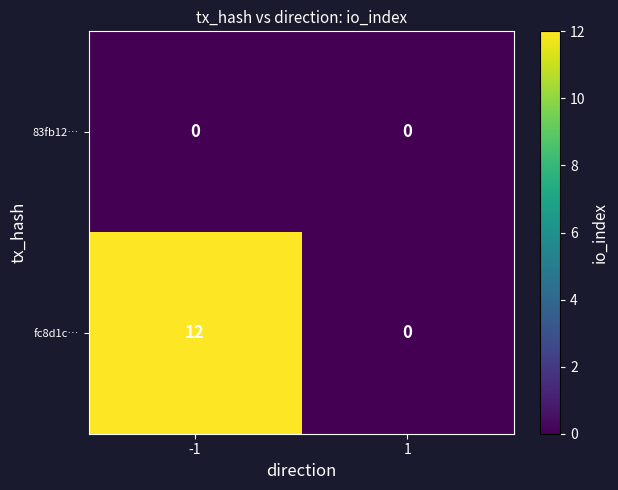

List the series in order of their peak value, lowest first.

83fb12…, fc8d1c…